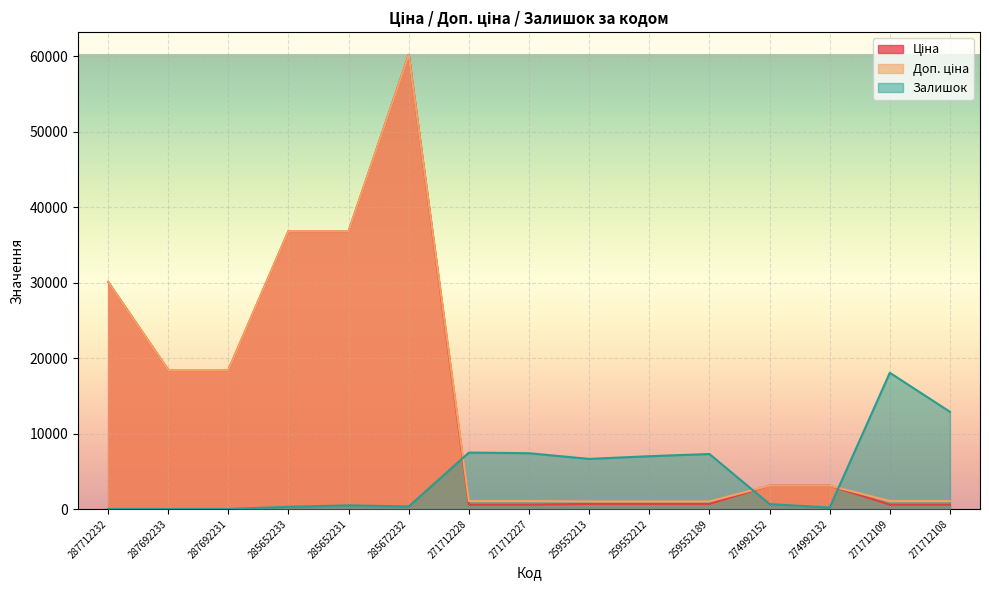

What is the value of the Доп. ціна point at the 12th from the left?

3095.0